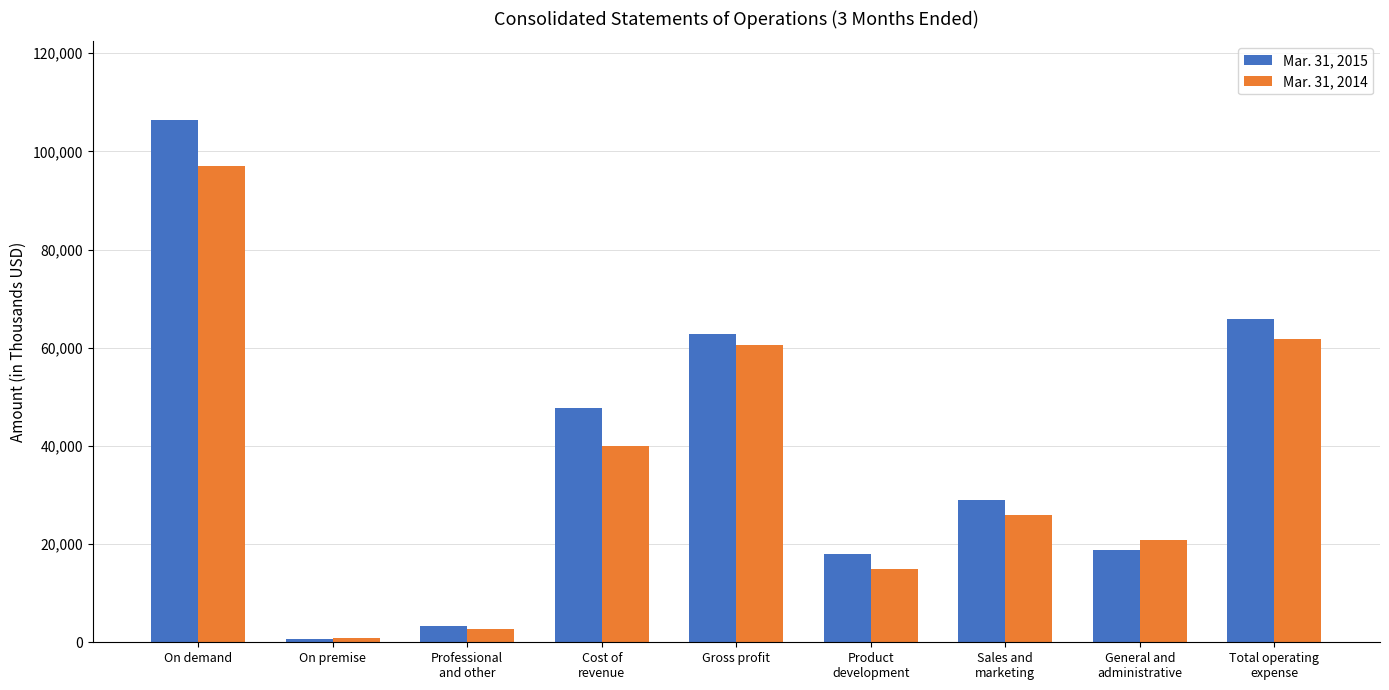

At how many categories does at least one series exceed 38418?

4